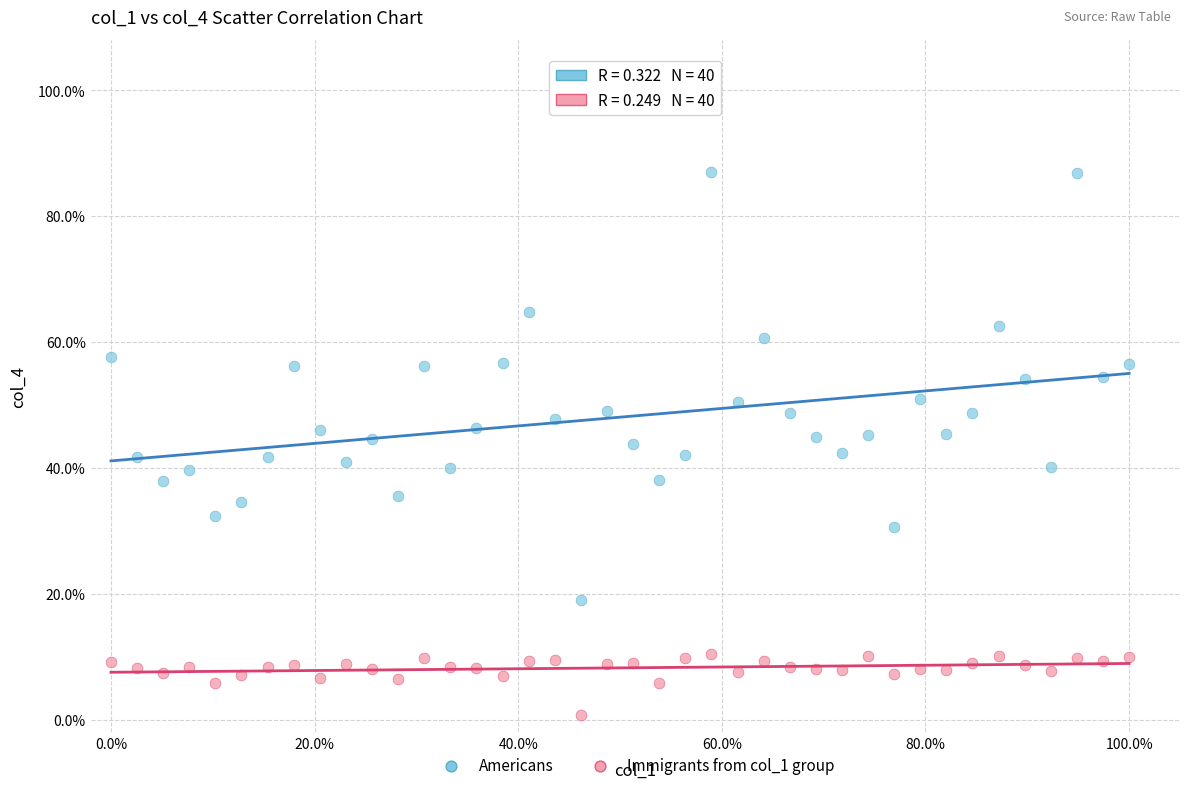

Which series reaches the minimum Y coordinate?

Immigrants from col_1 group